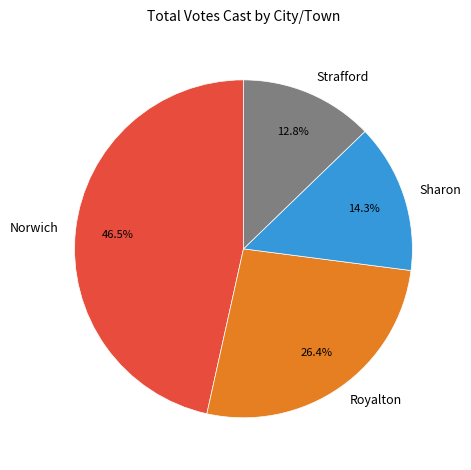

What percentage is NOT represented by Royalton?

73.6%